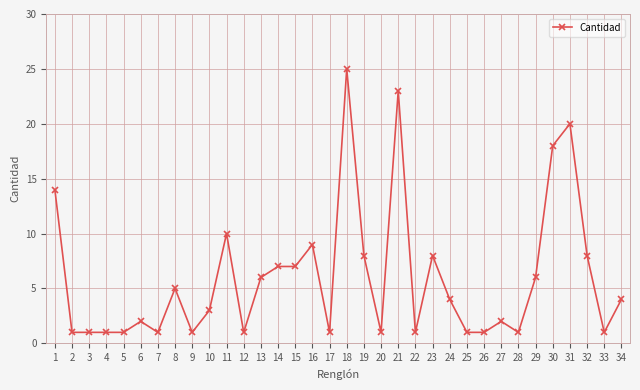

Read the value at 23, to the nearest 10.

10